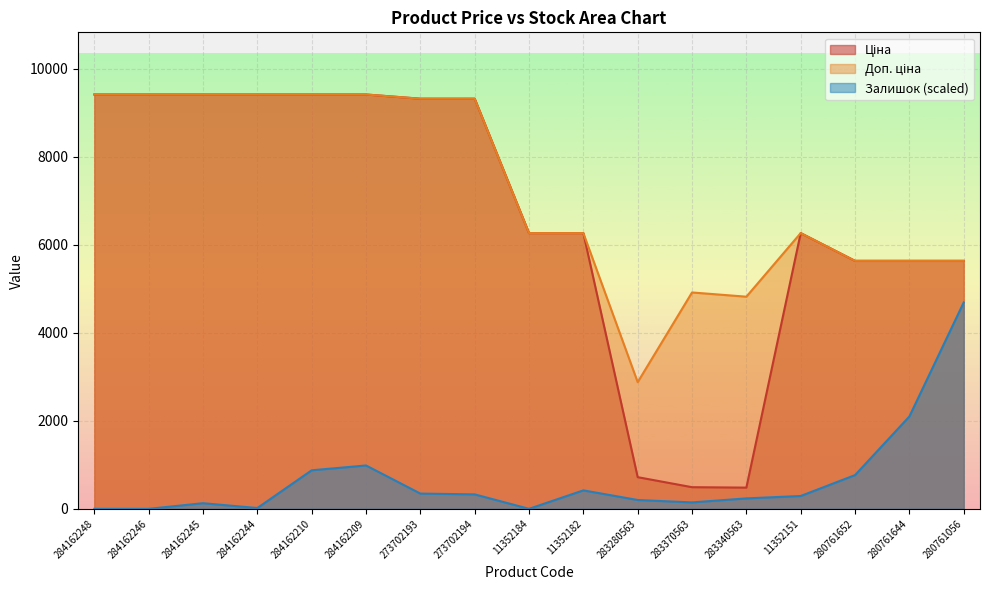

What is the value of the Ціна point at the 7th from the left?

9321.4